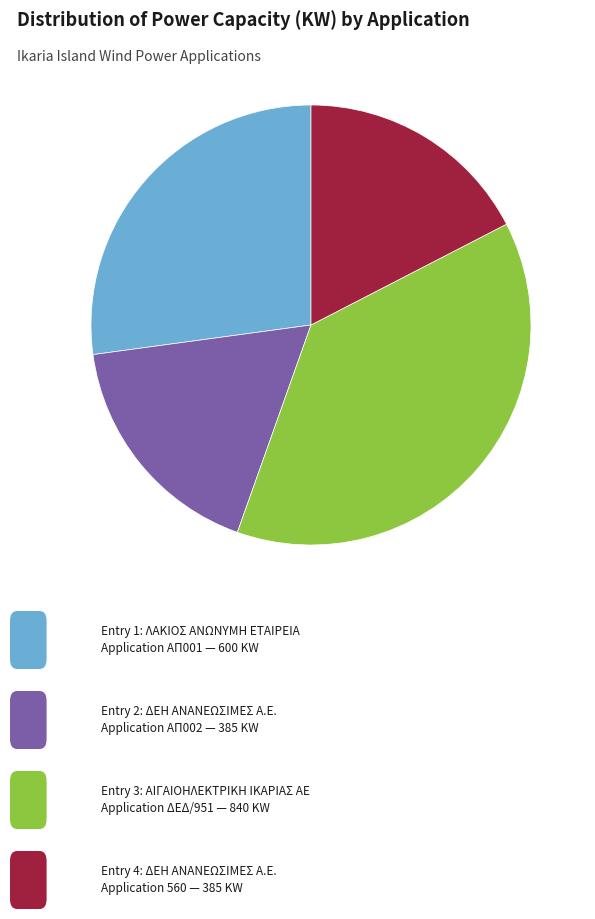

Count the number of slices in the pie.

4